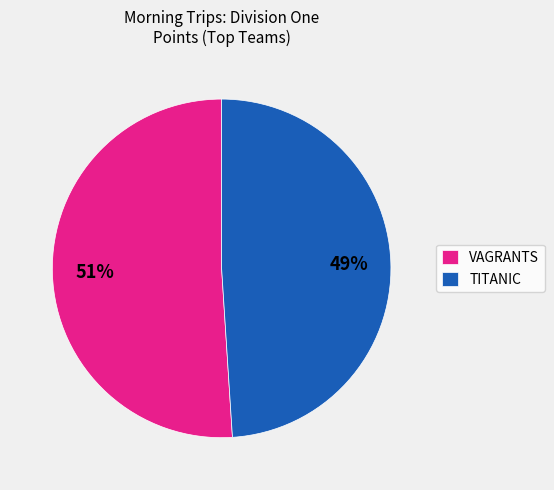

Is it true that VAGRANTS is 59% of the pie?

False